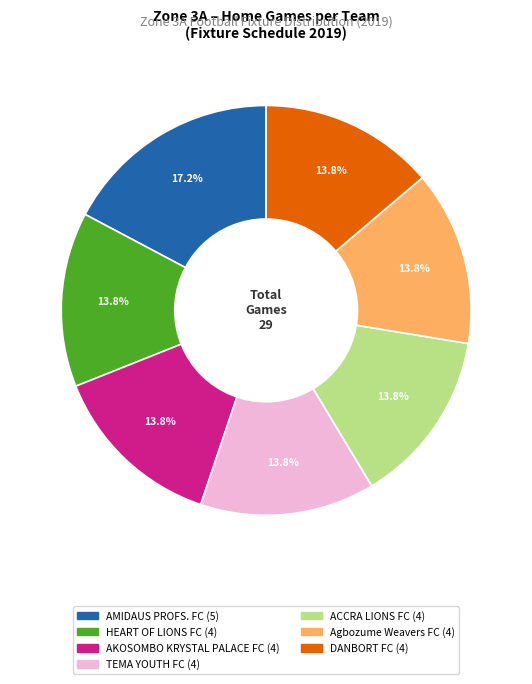

To the nearest percent, what portion does ACCRA LIONS FC represent?

14%